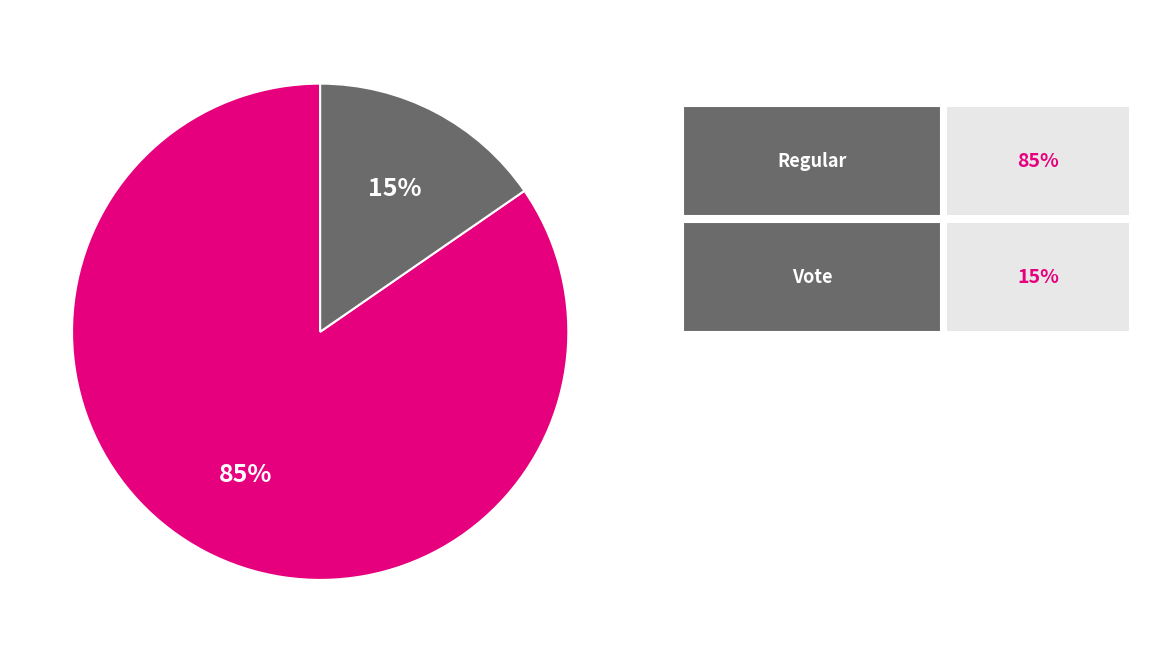

To the nearest percent, what is the average slice percentage?

50%